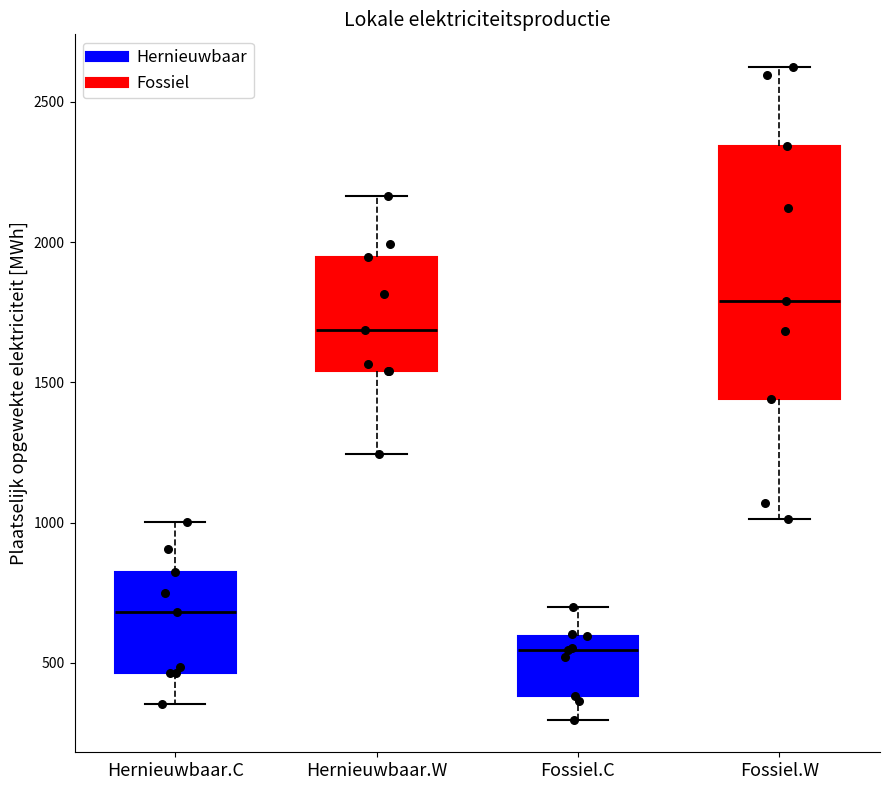

Where is the upper edge of the box for Fossiel.W on the y-axis? The values are not printed on the chart, so give them approximately, as read against the axis.

2350